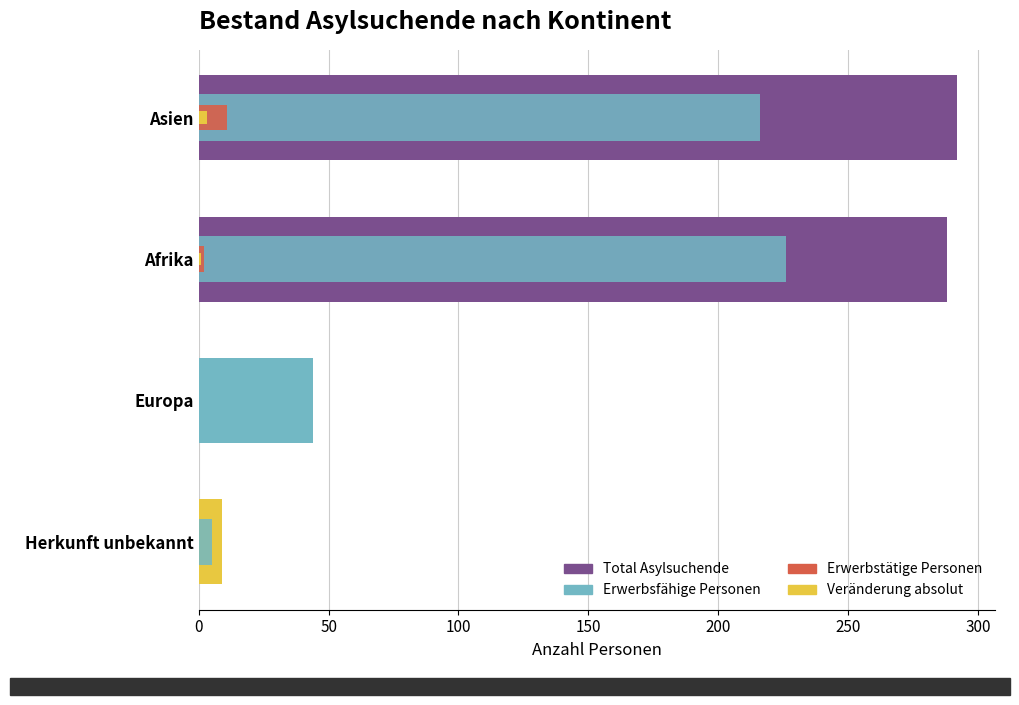

Does the chart contain any negative values?

No